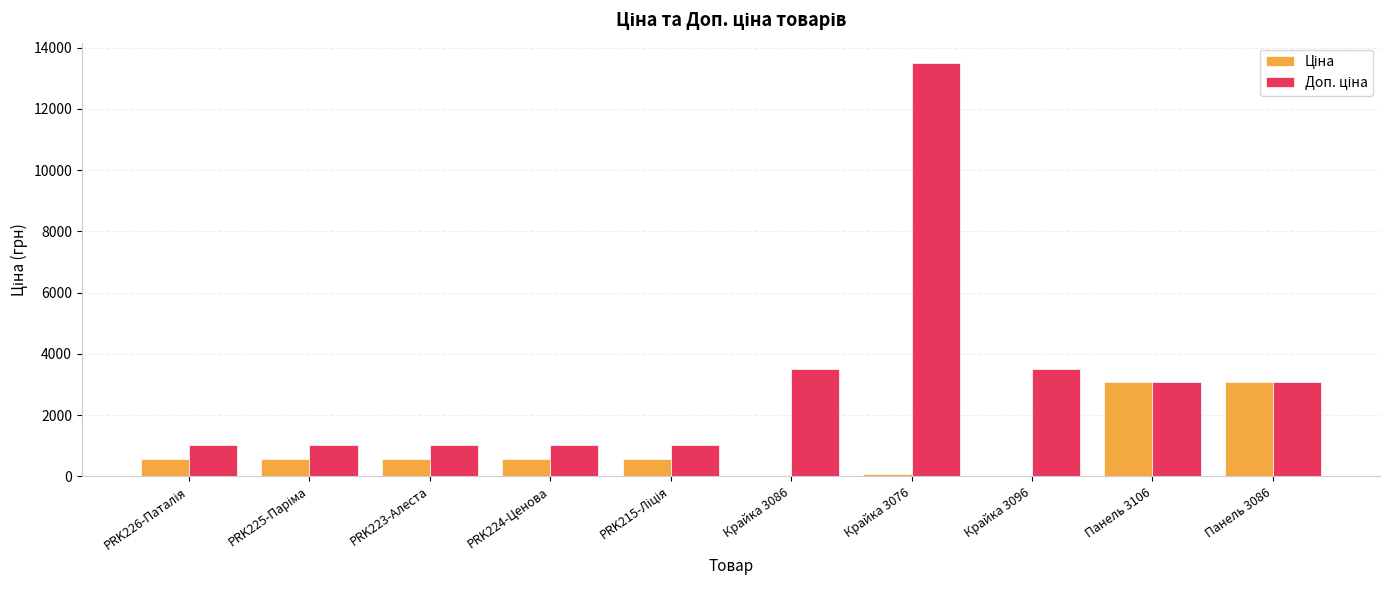

At which category is the sum across all series the highest?

Крайка 3076